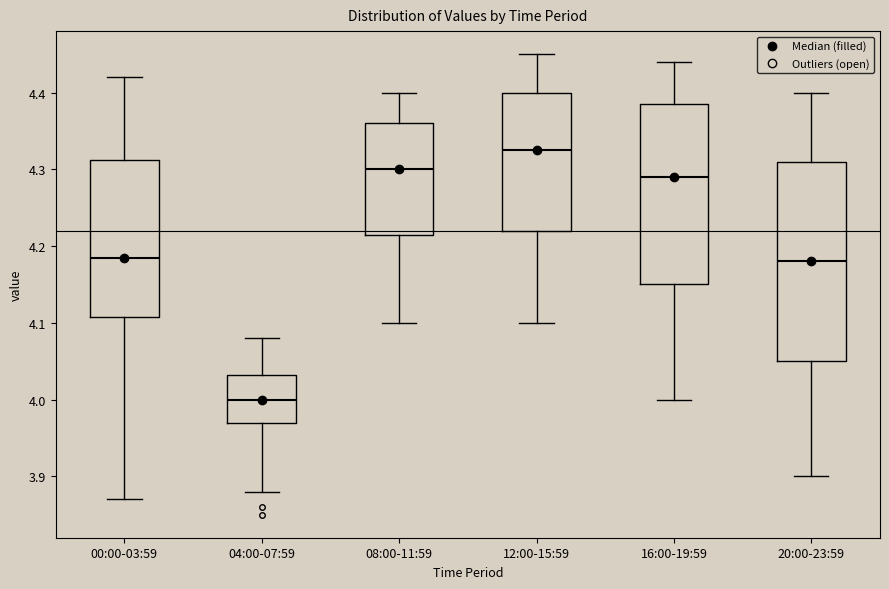

Reading left to right, read every box against the y-axis: the position of its median line, the range the box covers, and the ends of its whiskers. The values are not printed on the chart, so give them approximately, as read against the axis.

00:00-03:59: median 4.19, box 4.11 to 4.31, whiskers 3.87 to 4.42
04:00-07:59: median 4.00, box 3.97 to 4.03, whiskers 3.88 to 4.08
08:00-11:59: median 4.30, box 4.22 to 4.36, whiskers 4.10 to 4.40
12:00-15:59: median 4.33, box 4.22 to 4.40, whiskers 4.10 to 4.45
16:00-19:59: median 4.29, box 4.15 to 4.39, whiskers 4.00 to 4.44
20:00-23:59: median 4.18, box 4.05 to 4.31, whiskers 3.90 to 4.40